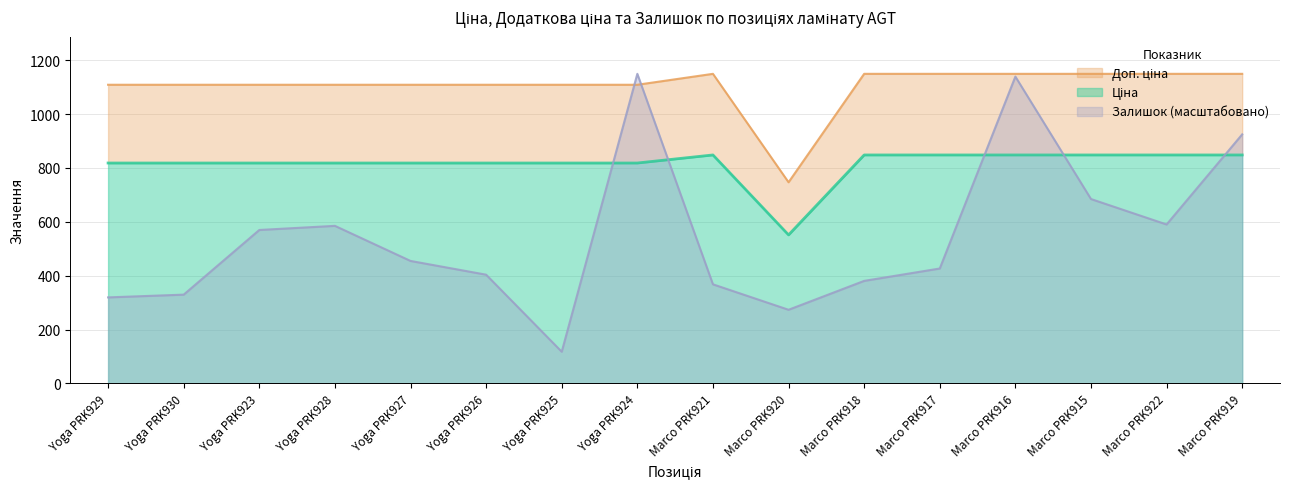

How many series are shown in this chart?

3